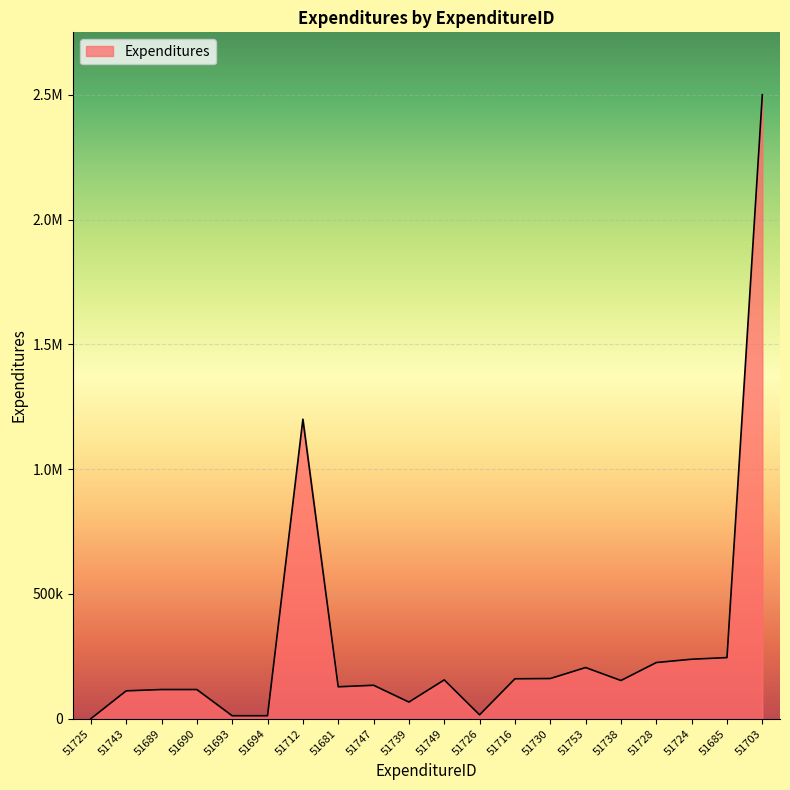

What is the difference between the maximum and minimum values?

2500000.0